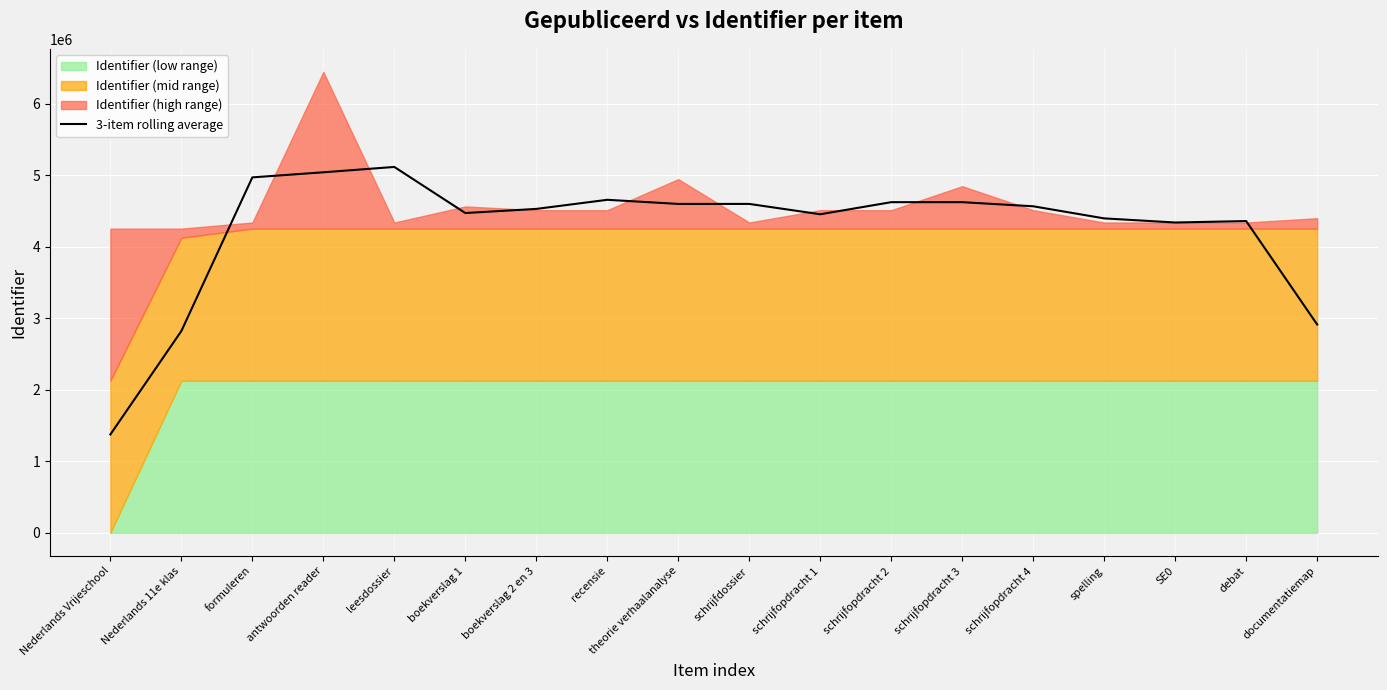

Rank the categories by value from highest to lowest.

leesdossier, antwoorden reader, formuleren, recensie, schrijfopdracht 3, schrijfopdracht 2, theorie verhaalanalyse, schrijfdossier, schrijfopdracht 4, boekverslag 2 en 3, boekverslag 1, schrijfopdracht 1, spelling, debat, SE0, documentatiemap, Nederlands 11e klas, Nederlands Vrijeschool